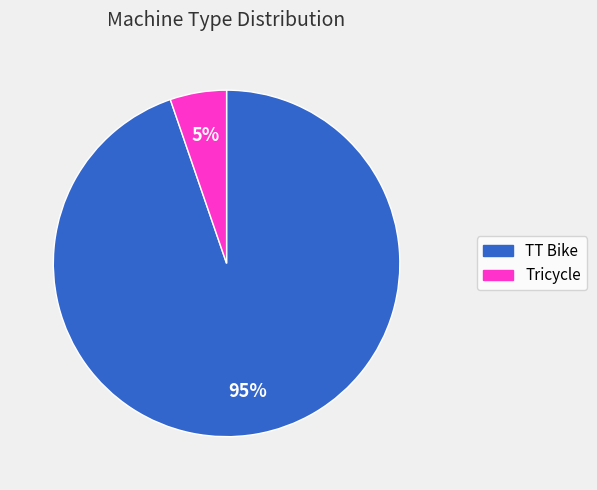

To the nearest percent, what is the average slice percentage?

50%